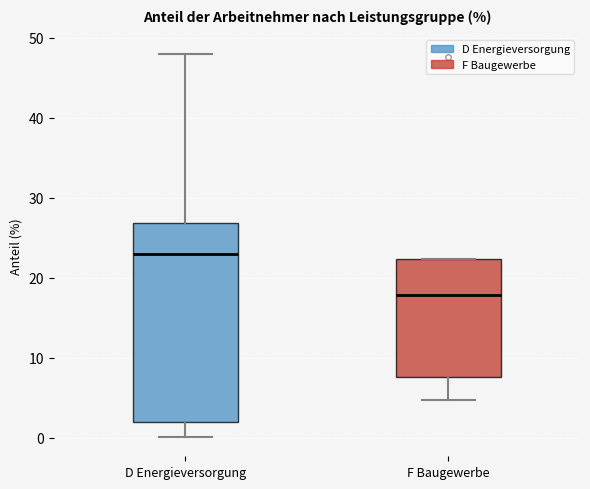

Which box's median line is the highest?

D Energieversorgung